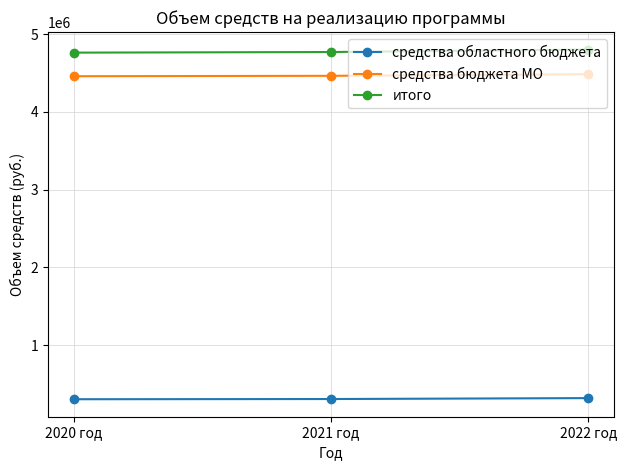

At which label is итого closest to 4781523?

2021 год